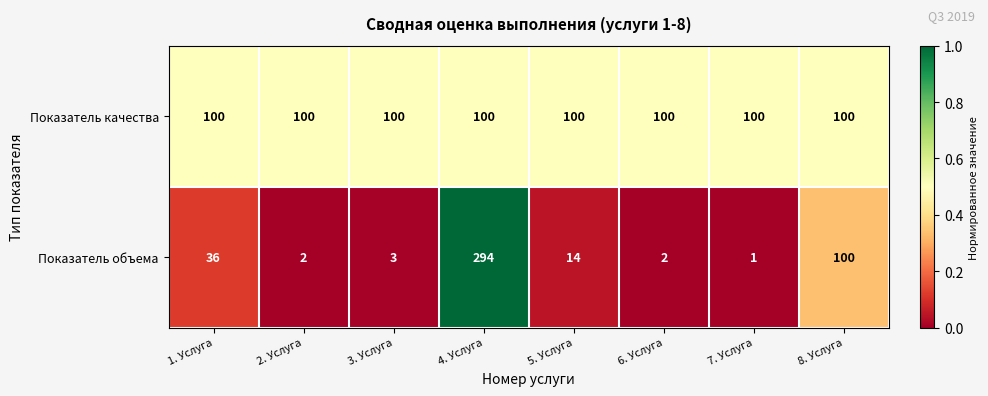

Count the number of categories in the chart.

8